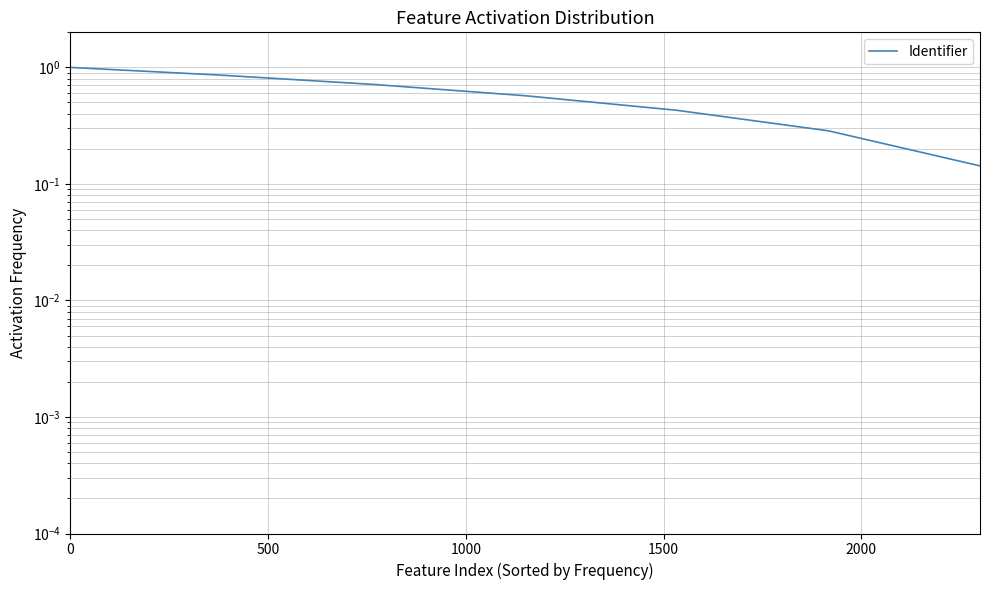

Is this an area chart (filled region under the line)?

No